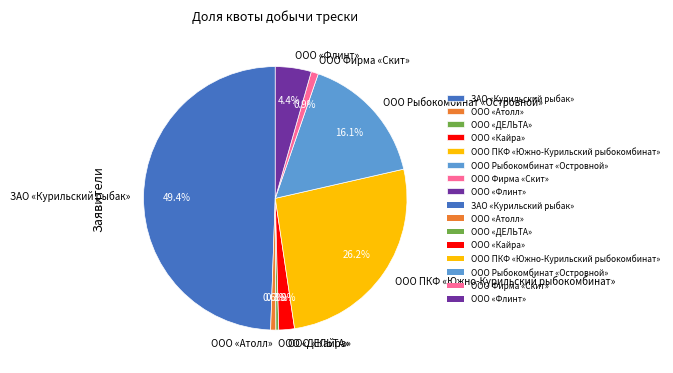

Between ООО «Флинт» and ООО Фирма «Скит», which is larger?

ООО «Флинт»